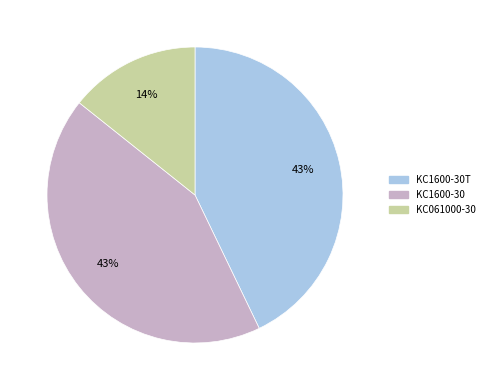

To the nearest percent, what is the difference between the largest and smallest slice percentages?

29%